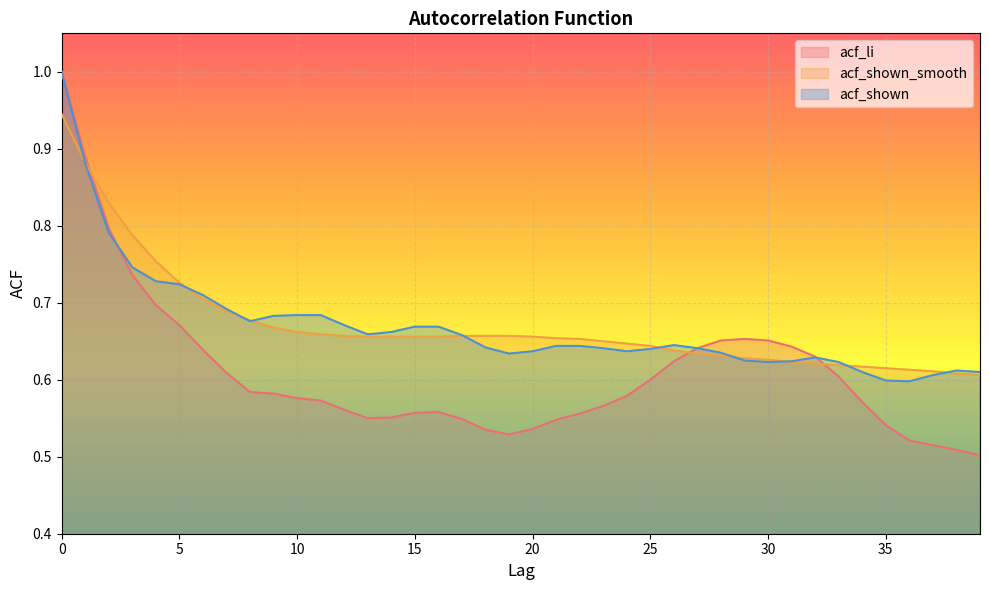

What is the maximum value shown in the chart?

1.0